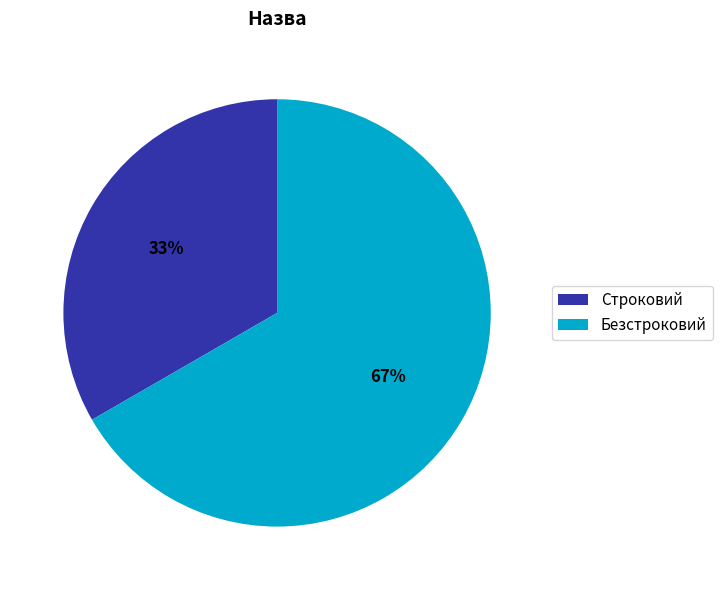

What percentage is the Строковий slice, to the nearest percent?

33%